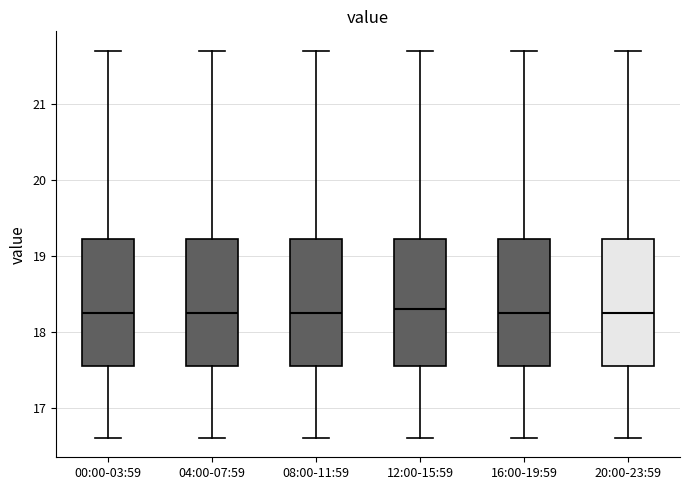

Reading left to right, read every box against the y-axis: the position of its median line, the range the box covers, and the ends of its whiskers. The values are not printed on the chart, so give them approximately, as read against the axis.

00:00-03:59: median 18.3, box 17.6 to 19.2, whiskers 16.6 to 21.7
04:00-07:59: median 18.3, box 17.6 to 19.2, whiskers 16.6 to 21.7
08:00-11:59: median 18.3, box 17.6 to 19.2, whiskers 16.6 to 21.7
12:00-15:59: median 18.3, box 17.6 to 19.2, whiskers 16.6 to 21.7
16:00-19:59: median 18.3, box 17.6 to 19.2, whiskers 16.6 to 21.7
20:00-23:59: median 18.3, box 17.6 to 19.2, whiskers 16.6 to 21.7